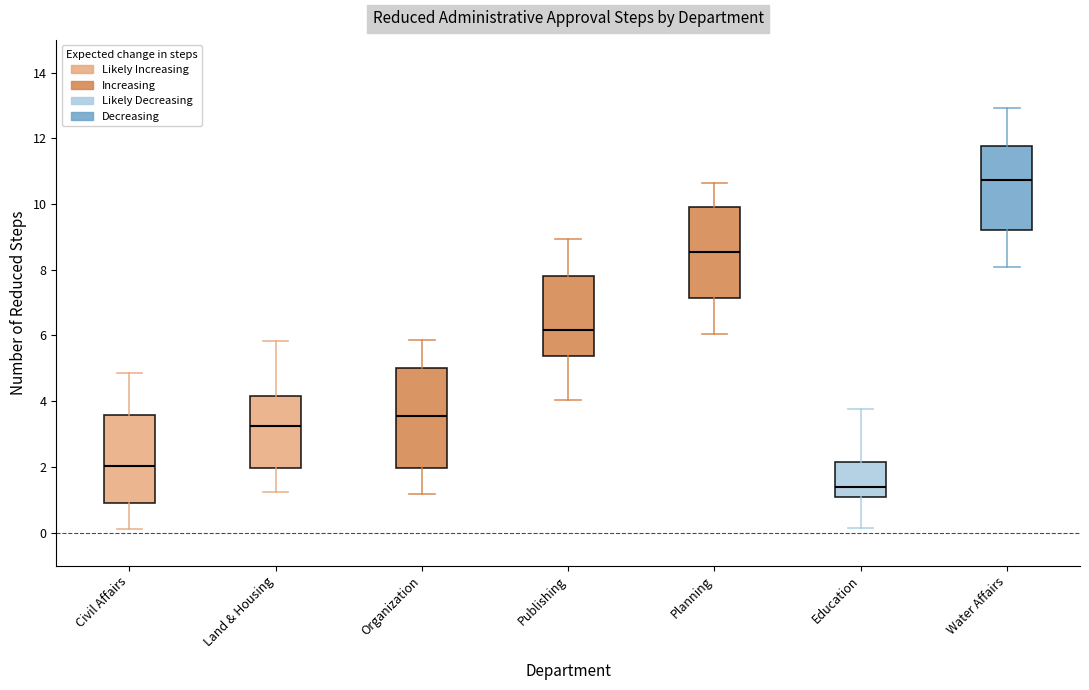

Which box is the tallest, from its lower edge to its upper edge?

Organization